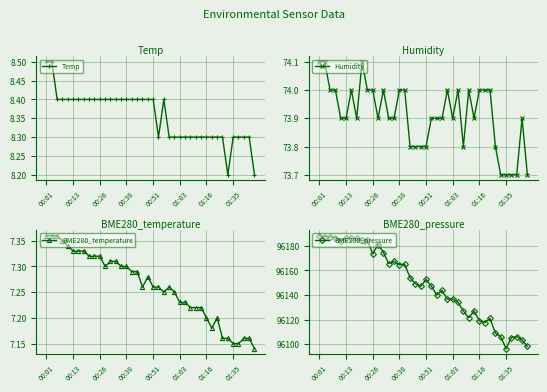

List the series in order of their peak value, highest first.

BME280_pressure, Humidity, Temp, BME280_temperature